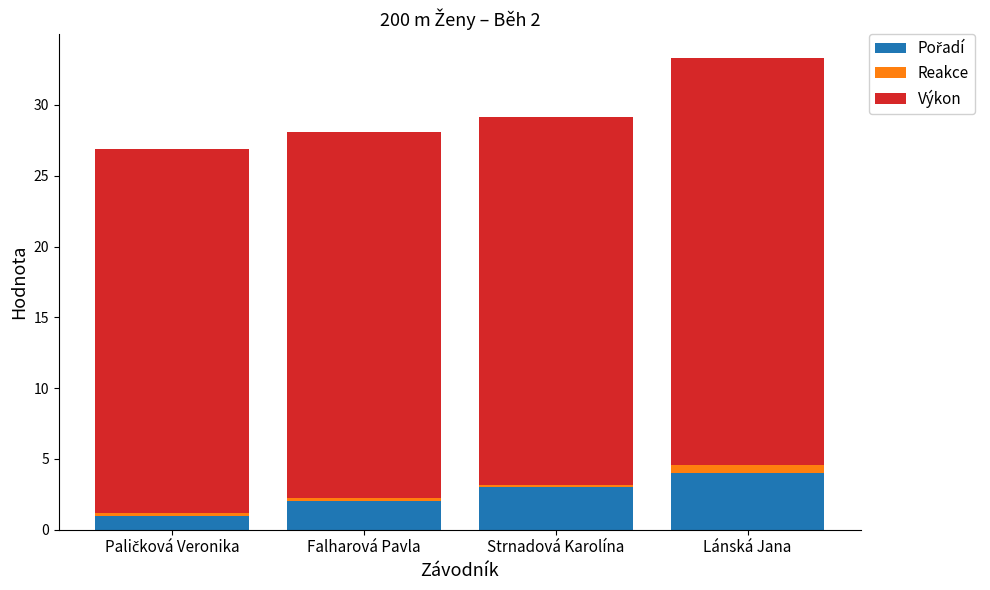

At which category is the sum across all series the highest?

Lánská Jana